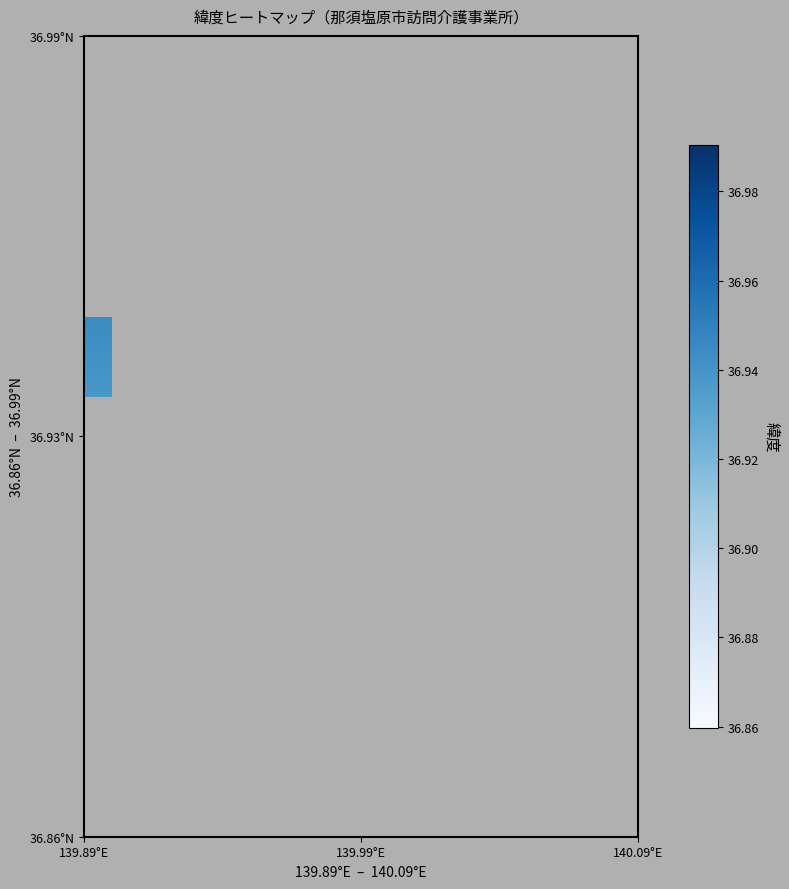

What is the minimum value shown in the chart?

36.9